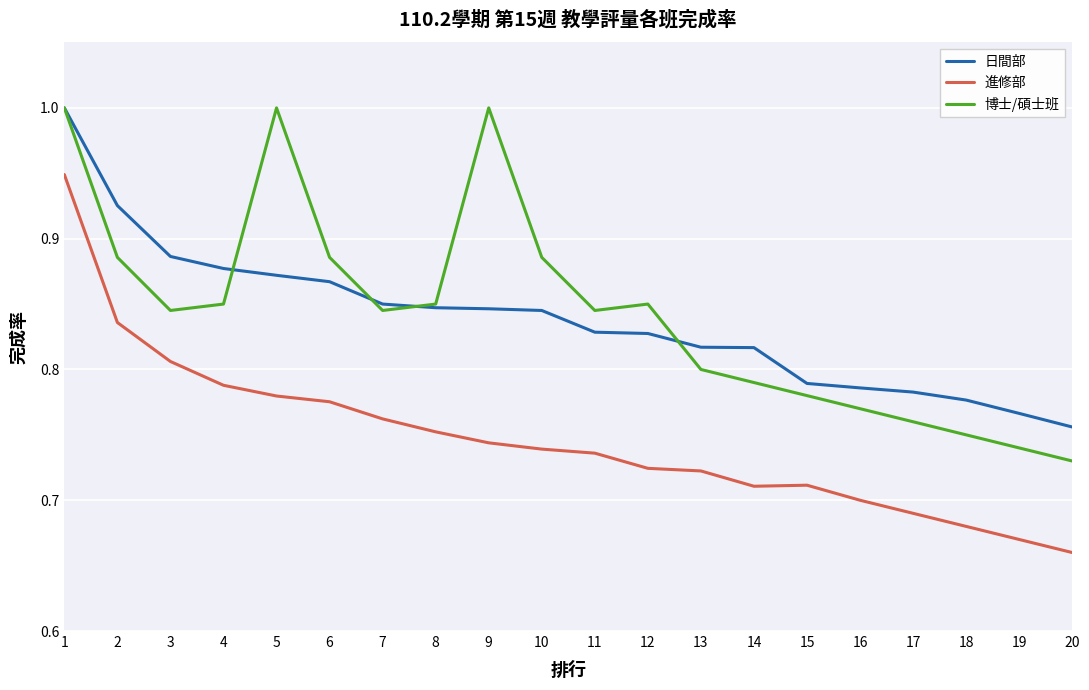

How many lines are shown in the chart?

3